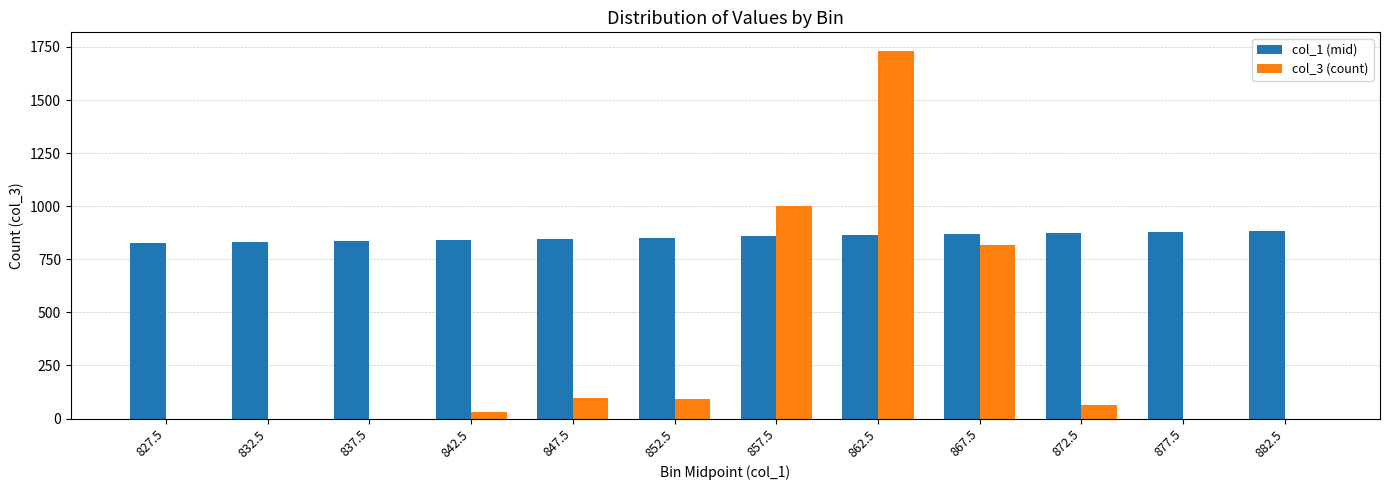

Which series has the largest total across all categories?

col_1 (mid)